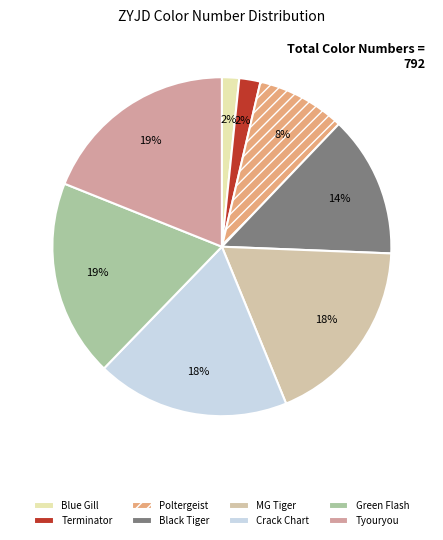

What is the largest slice in the pie chart?

Tyouryou